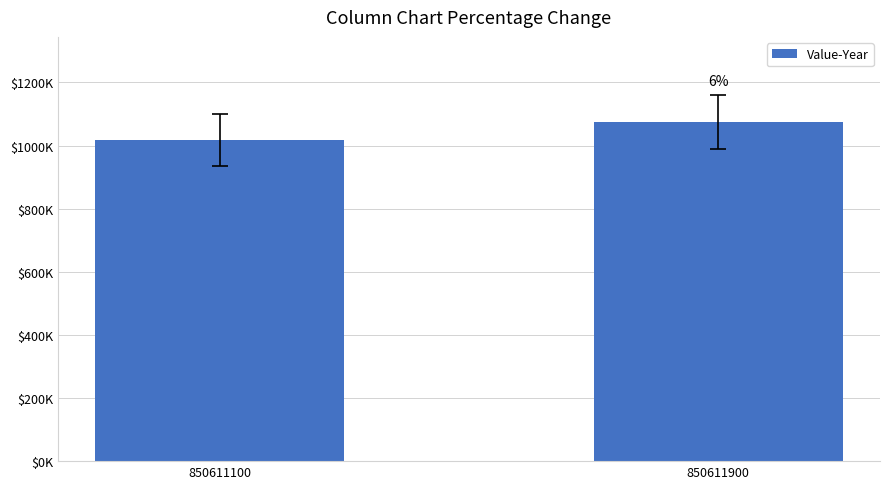

What is the value of the 2nd bar from the left?

1075294